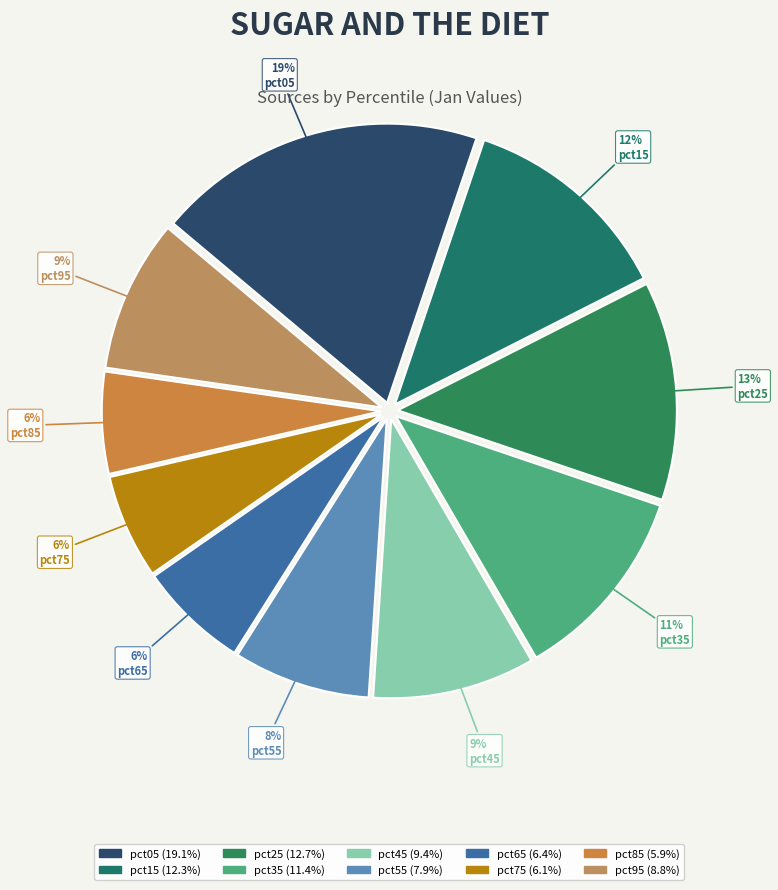

To the nearest percent, what portion does pct45 represent?

9%